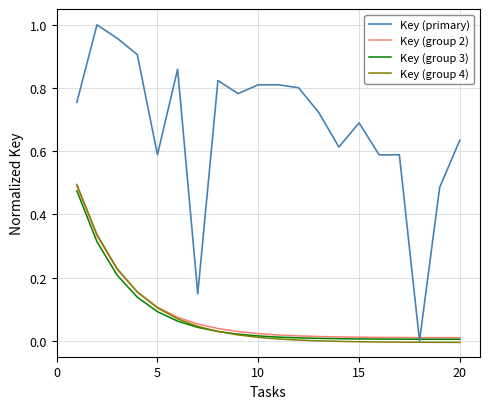

How many lines are shown in the chart?

4